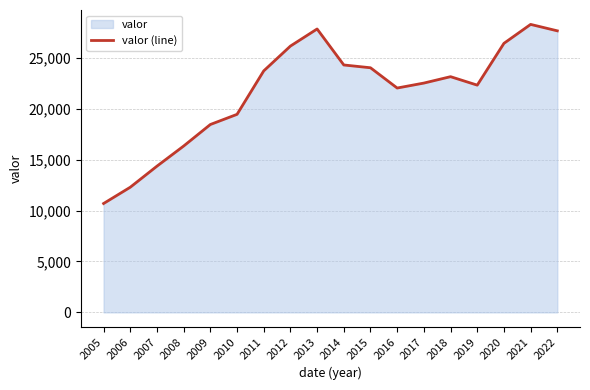

How many interior local valleys (lower than both neighbors) does the data have?

2